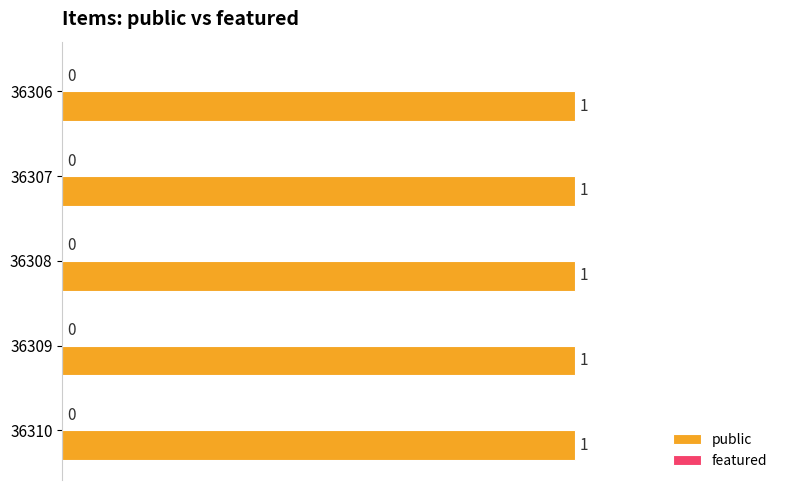

Reading left to right, extract all data points from this chart.

public: 1	1	1	1	1
featured: 0	0	0	0	0